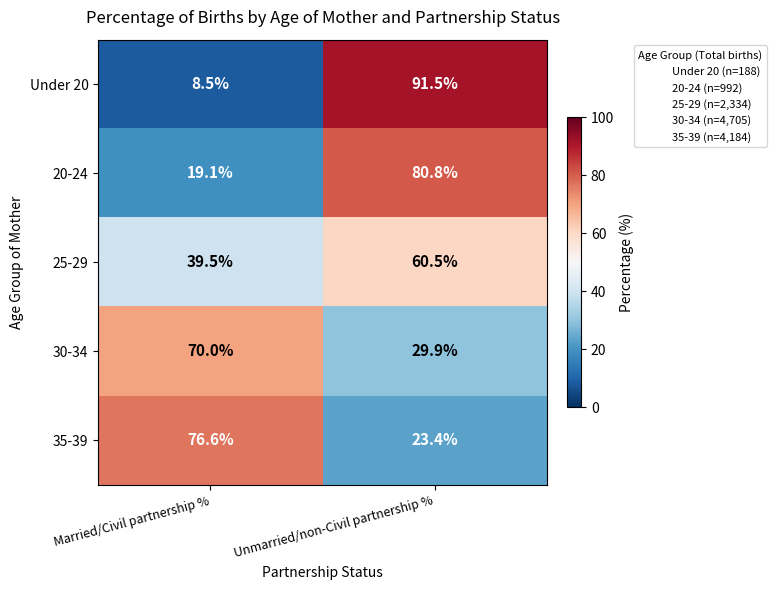

The value of Under 20 at Unmarried/non-Civil partnership % is 43.4. True or false?

False